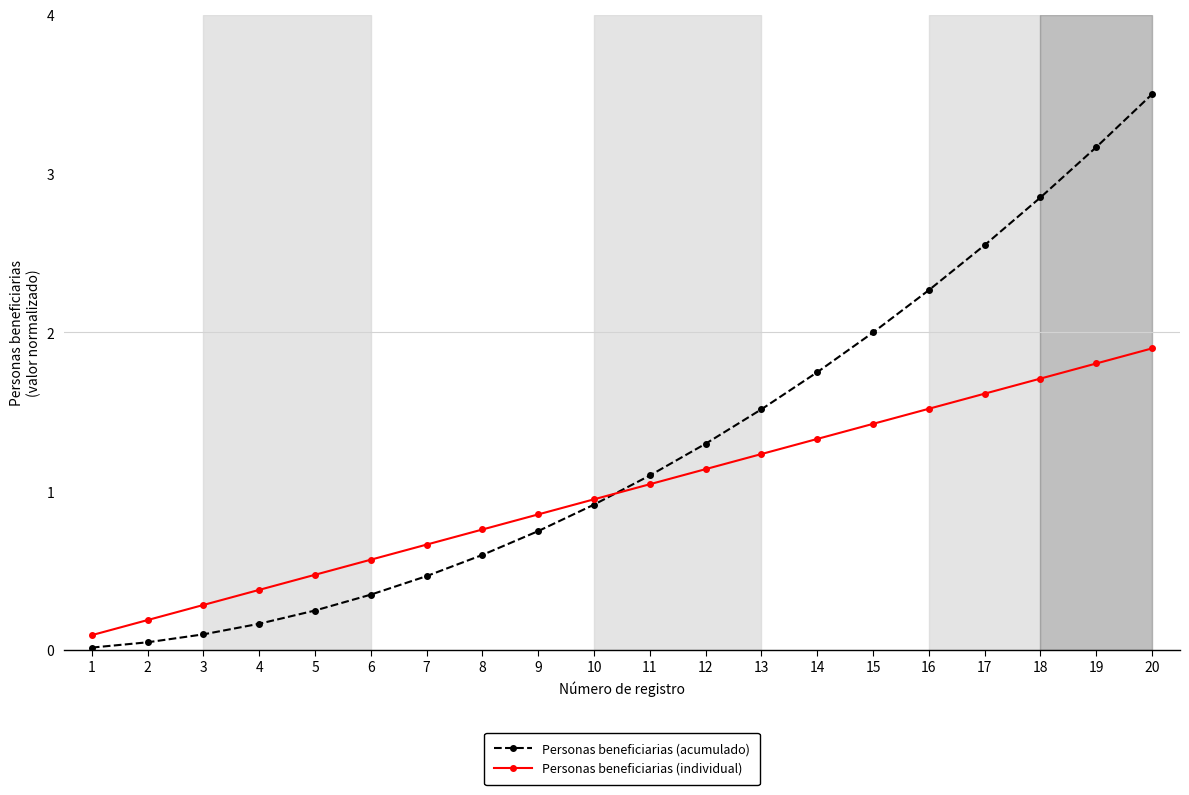

Does the chart have visible grid lines?

No